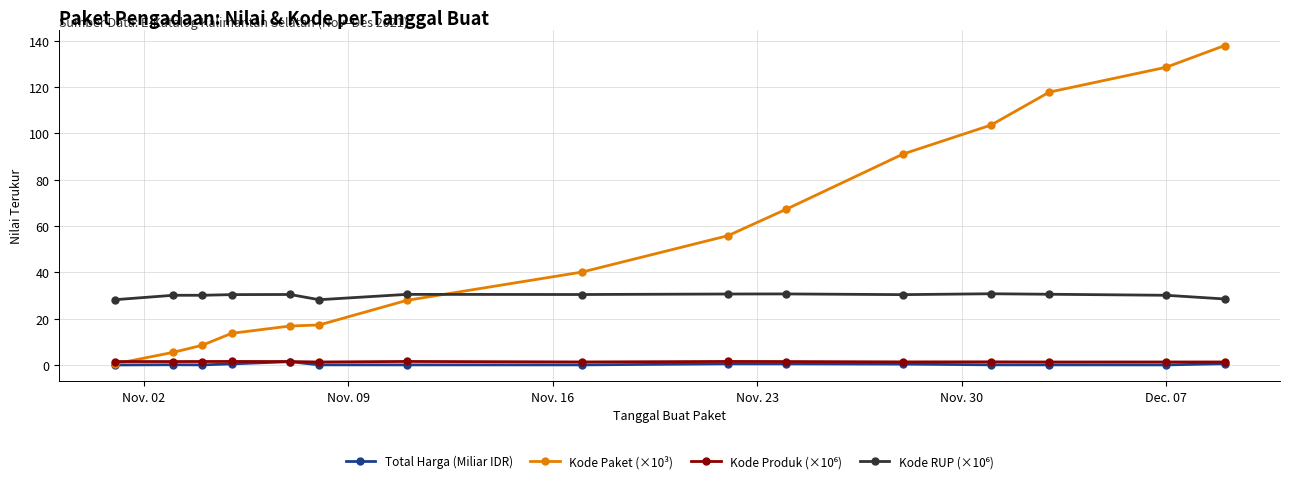

Which series has the widest spread of values?

Kode Paket (×10³)